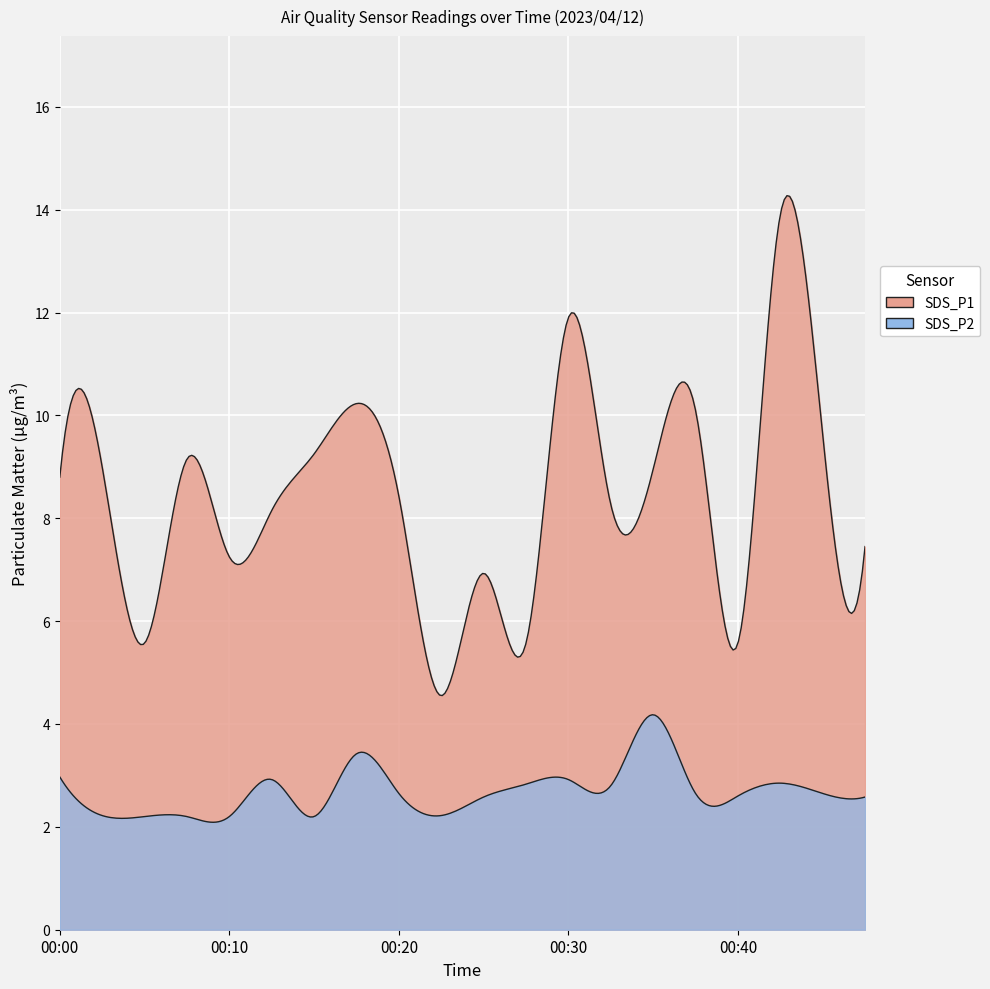

Rank the series by their maximum value, from lowest to highest.

SDS_P2, SDS_P1